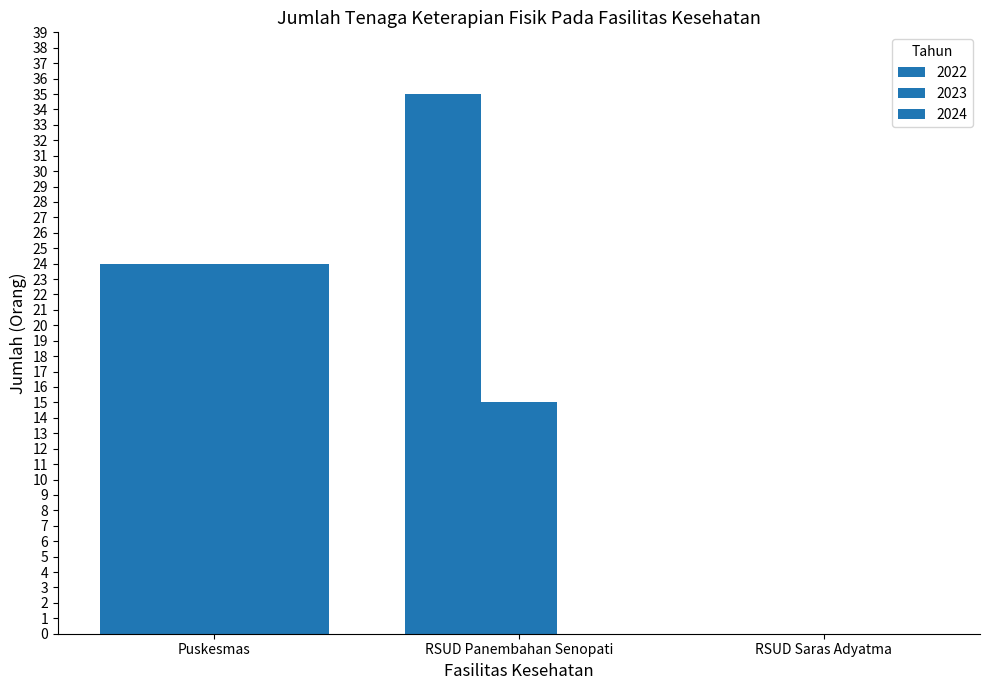

Which series changed the most between Puskesmas and RSUD Panembahan Senopati?

2024